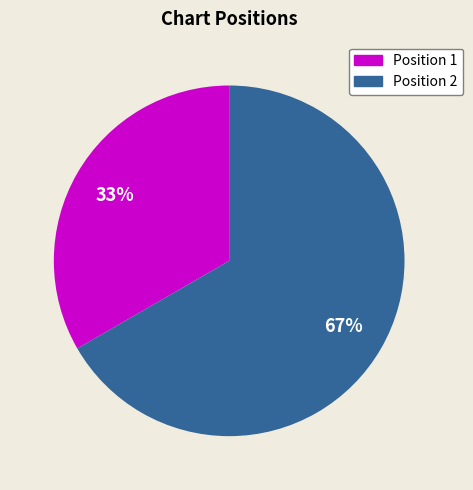

Is there a majority slice in this chart?

Yes